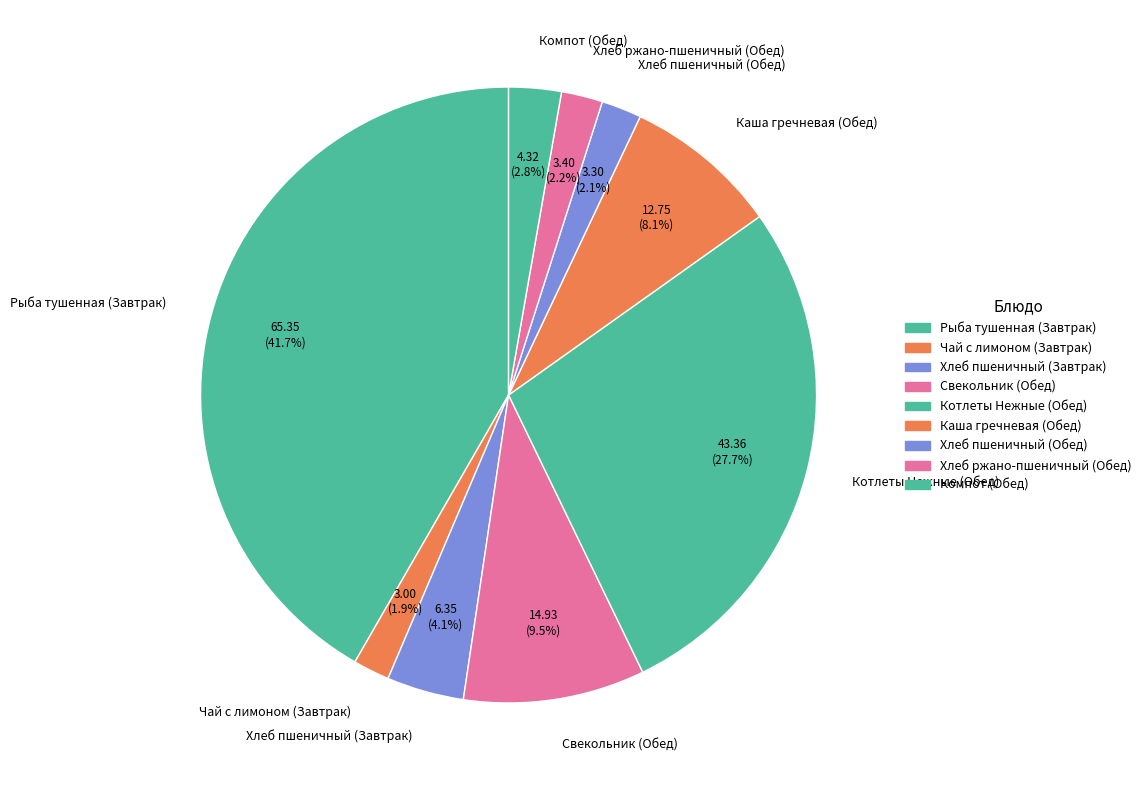

What percentage is the Чай с лимоном (Завтрак) slice, to the nearest percent?

2%